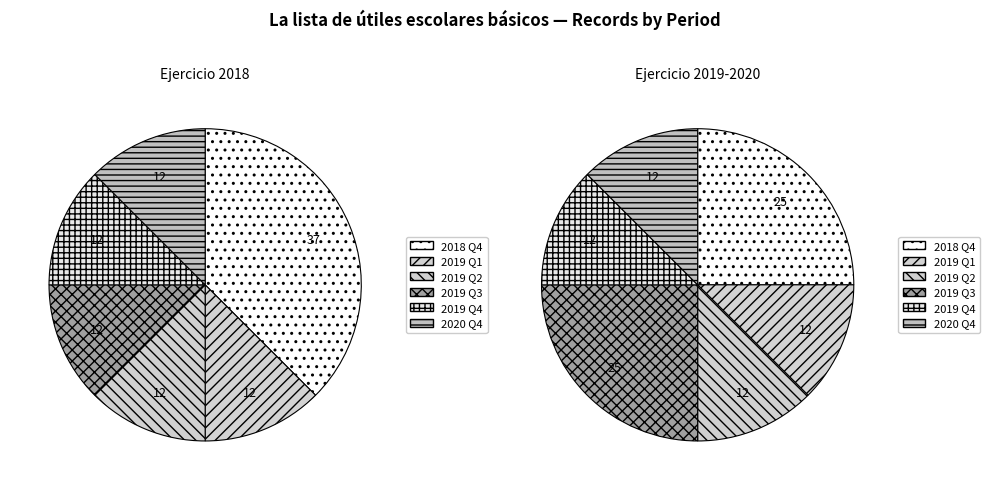

Do 0 and 1 together represent more than half of the pie?

Yes